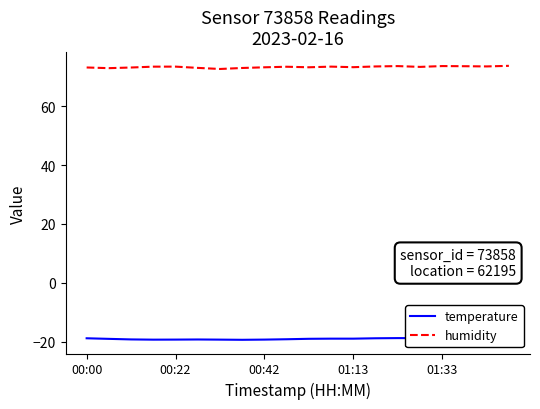

True or false: temperature and humidity cross at least once.

False